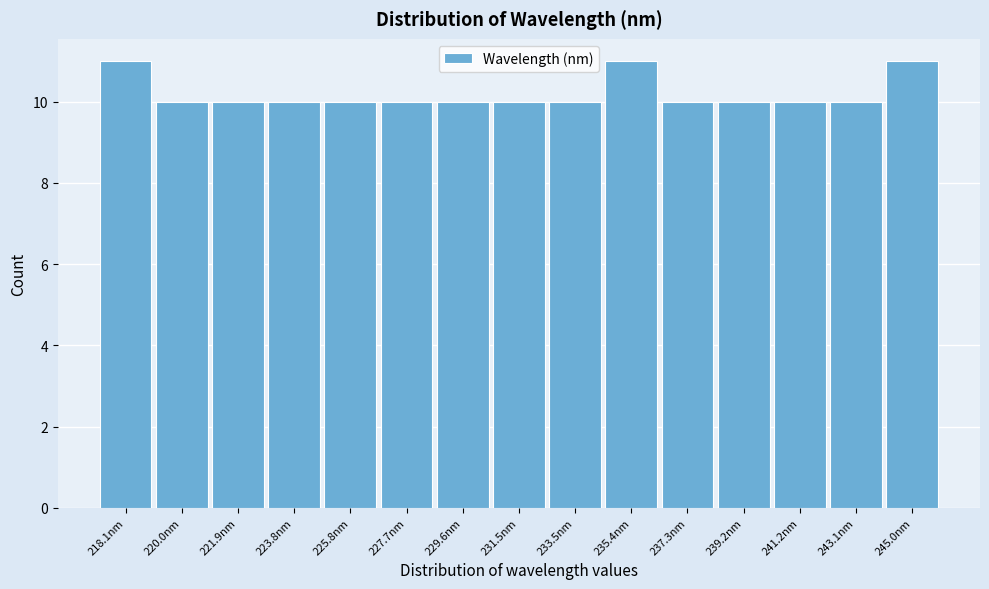

Reading right to left, transcribe all the data shown in this chart.

245.0nm=11	243.1nm=10	241.2nm=10	239.2nm=10	237.3nm=10	235.4nm=11	233.5nm=10	231.5nm=10	229.6nm=10	227.7nm=10	225.8nm=10	223.8nm=10	221.9nm=10	220.0nm=10	218.1nm=11